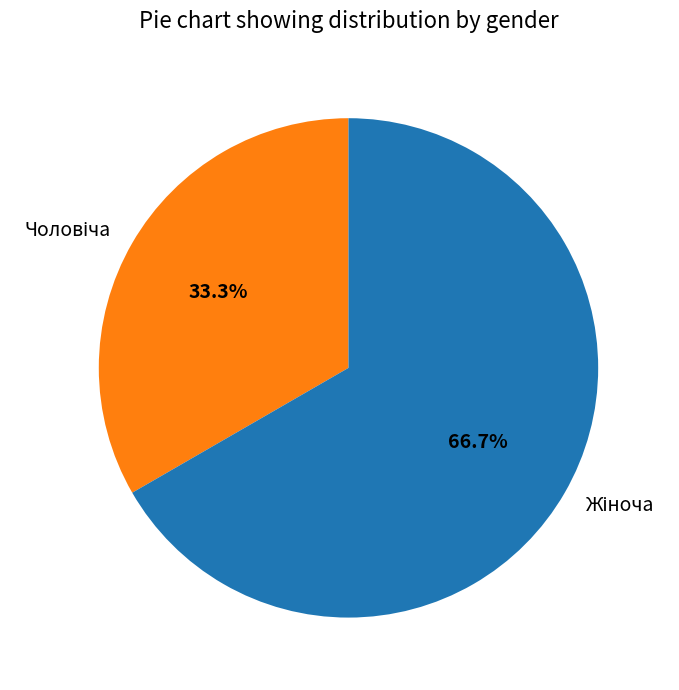

How many segments does this pie chart have?

2